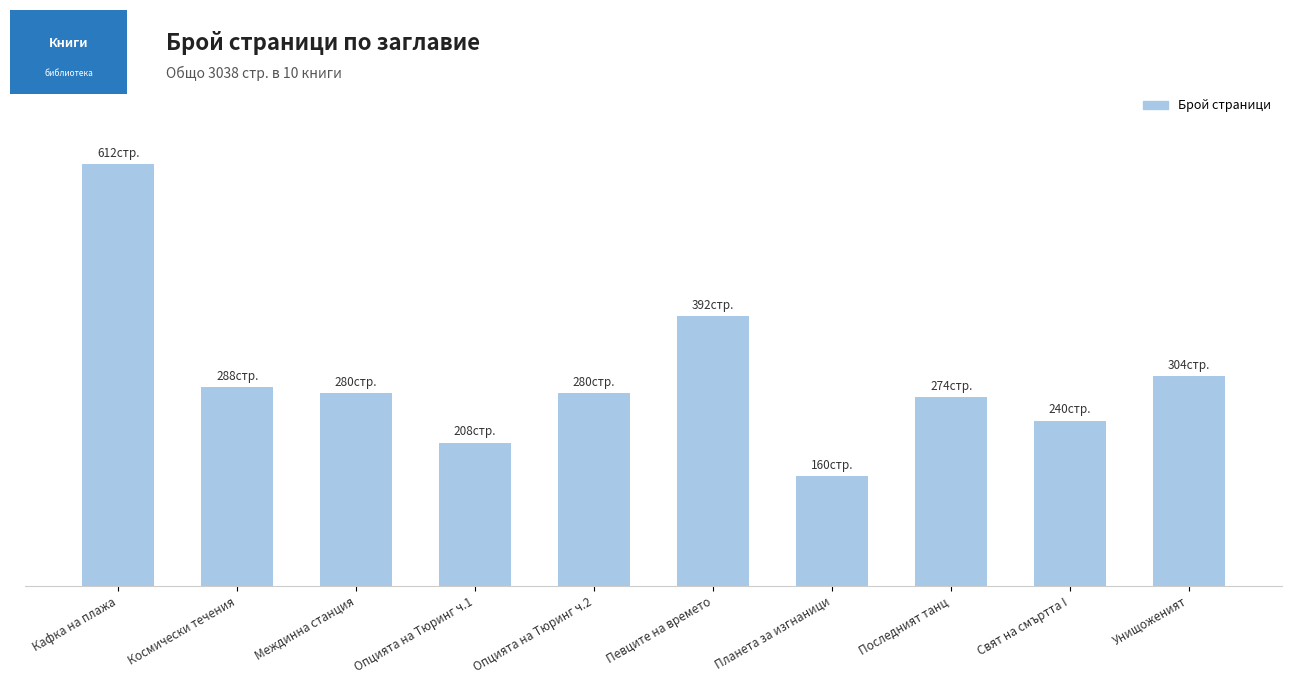

At which label is the value closest to 386?

Певците на времето